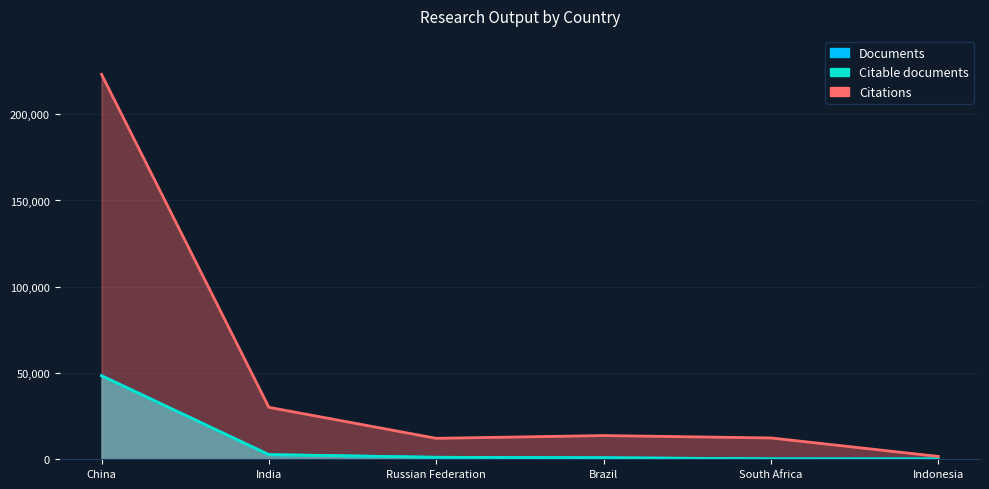

Which series has the largest range (max minus min)?

Citations